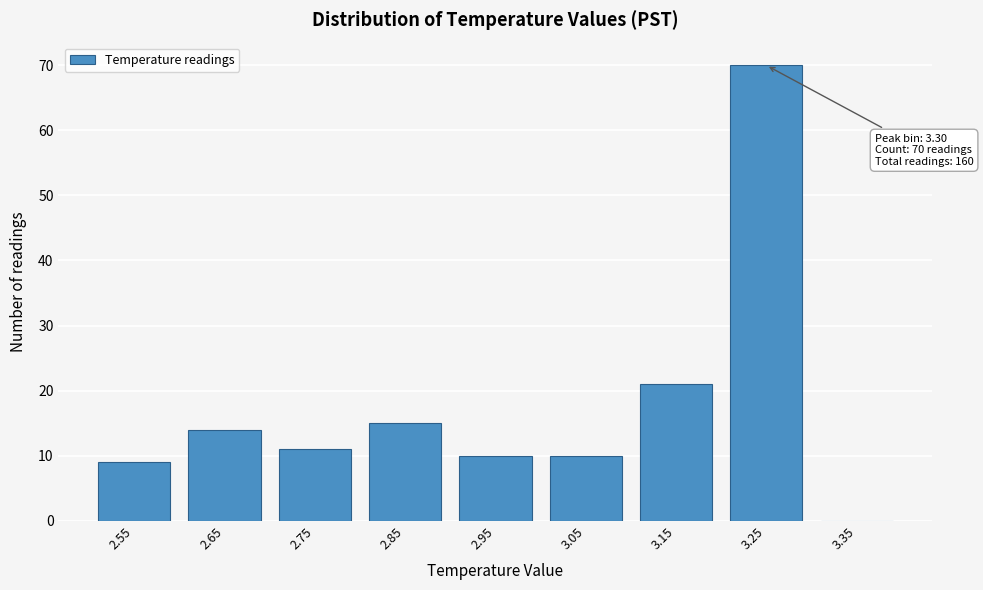

Reading right to left, extract all data points from this chart.

3.35=0	3.25=70	3.15=21	3.05=10	2.95=10	2.85=15	2.75=11	2.65=14	2.55=9